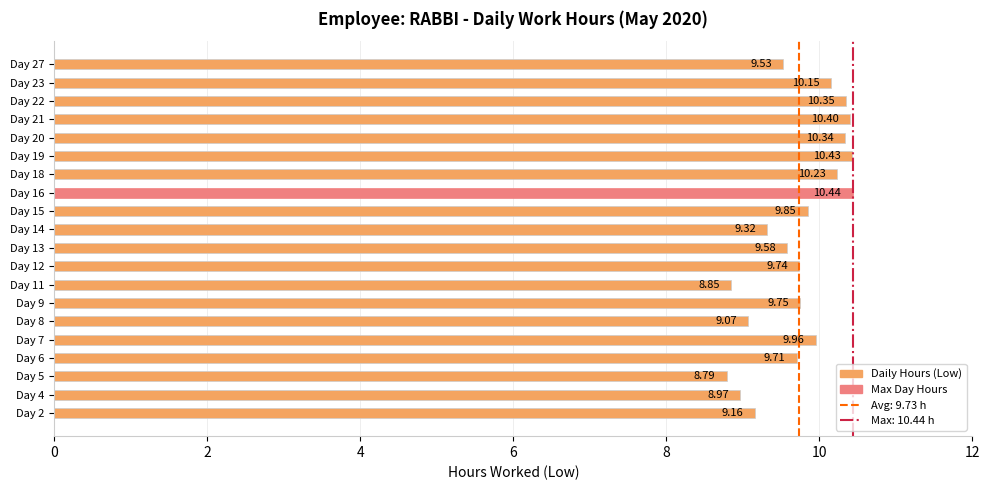

Count the number of categories in the chart.

20